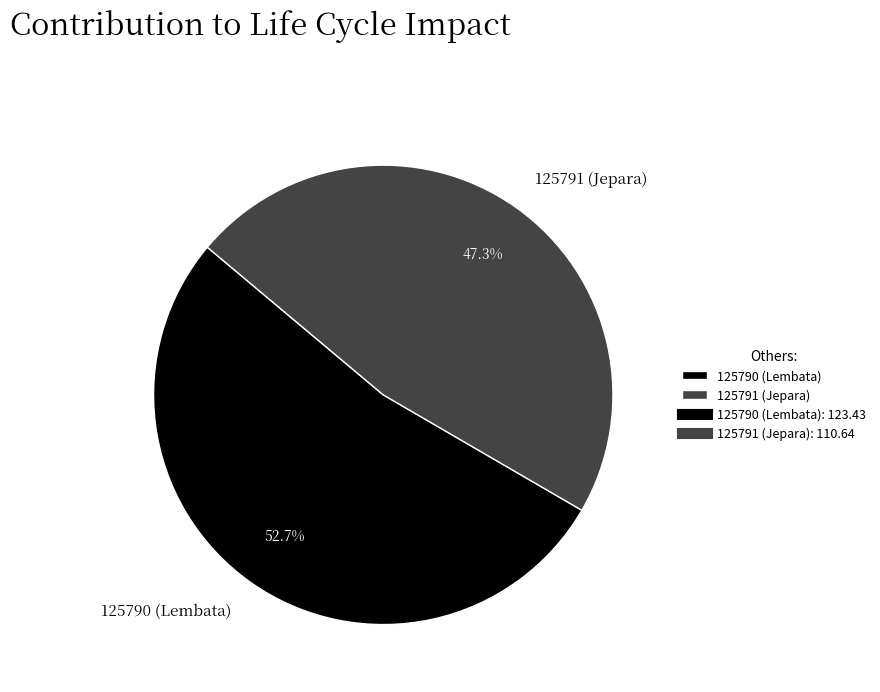

Between 125790 (Lembata) and 125791 (Jepara), which is larger?

125790 (Lembata)